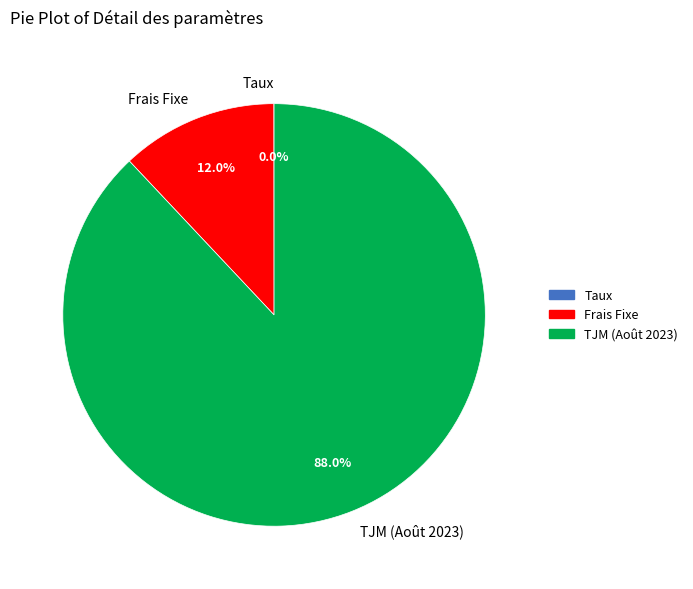

Is the sum of Frais Fixe and TJM (Août 2023) greater than half?

Yes